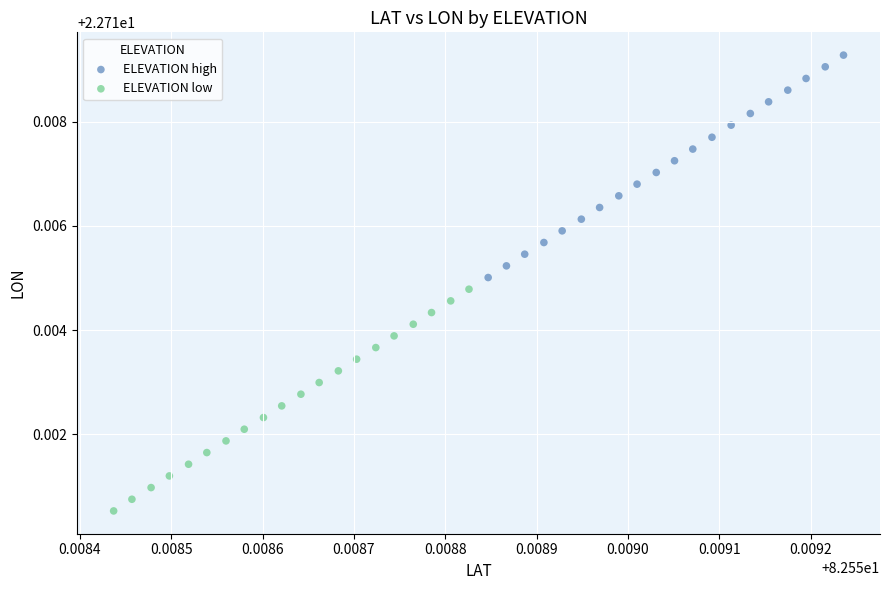

Which series reaches the maximum Y coordinate?

ELEVATION high